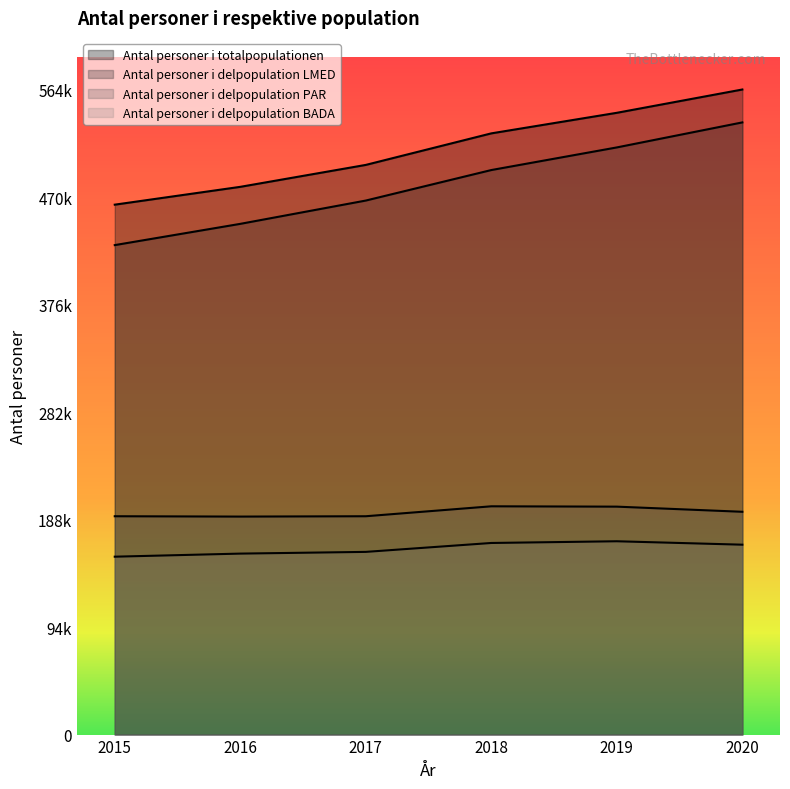

What is the sum of all Antal personer i delpopulation BADA values?

977100